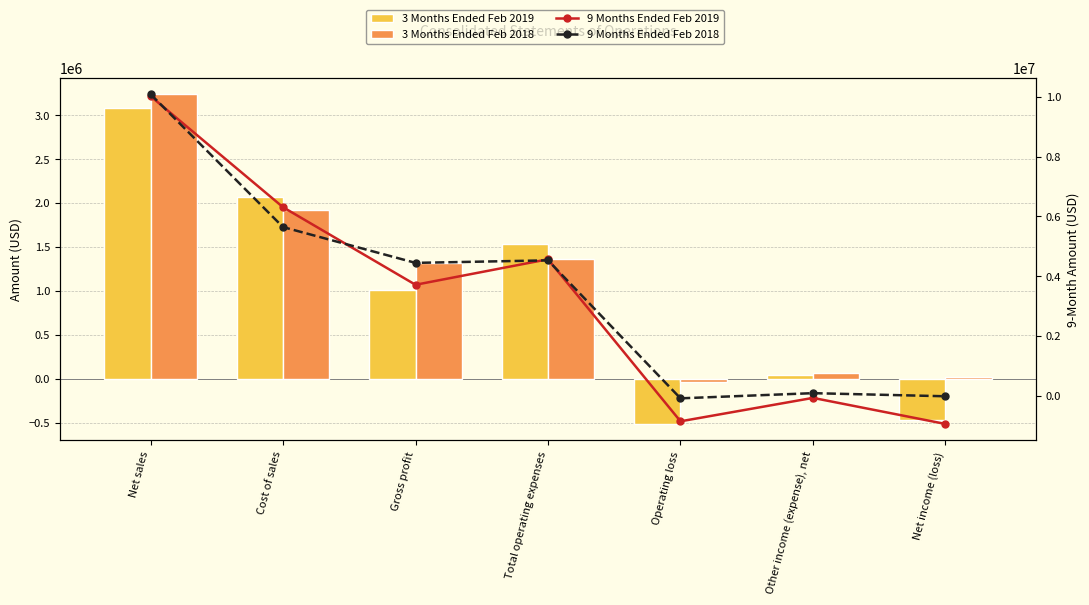

Which category has the lowest value across all series?

Net income (loss)